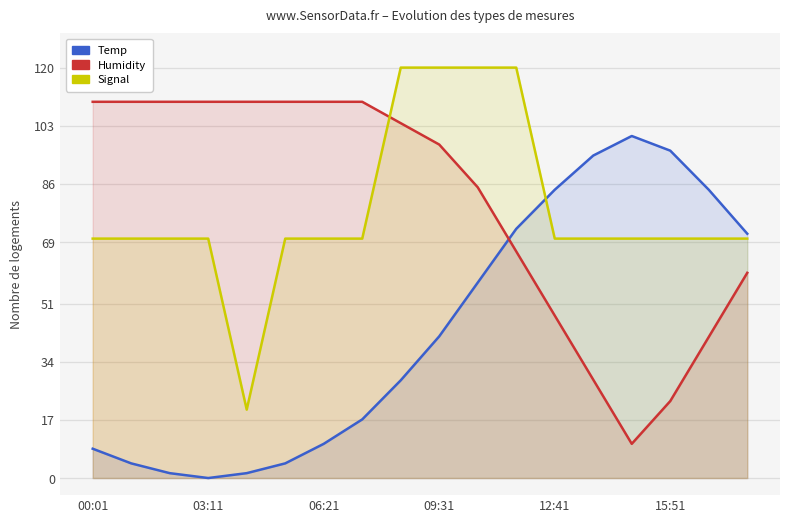

Between 7 and 9, which series saw the biggest shift?

Signal